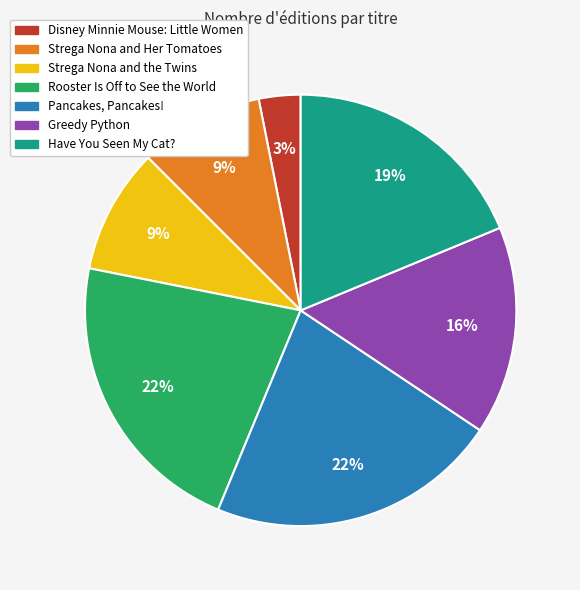

What is the ratio of the value at Pancakes, Pancakes! to the value at Have You Seen My Cat??

1.2